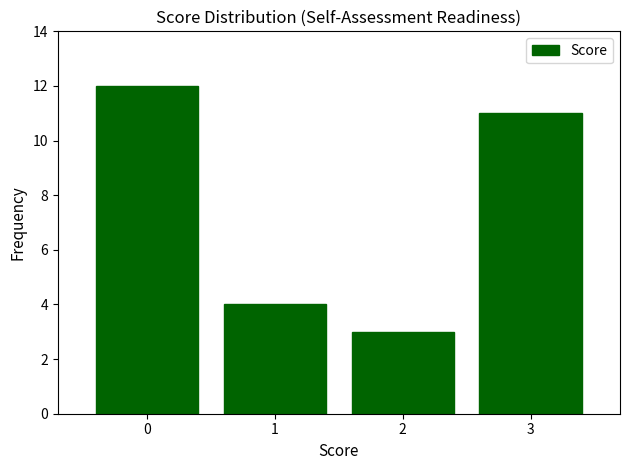

Reading left to right, list every bar in this chart as the range it spans on the x-axis followed by its height. The values are not printed on the chart, so give them approximately, as read against the axis.

-0.5 to 0.5: 12
0.5 to 1.5: 4
1.5 to 2.5: 3
2.5 to 3.5: 11